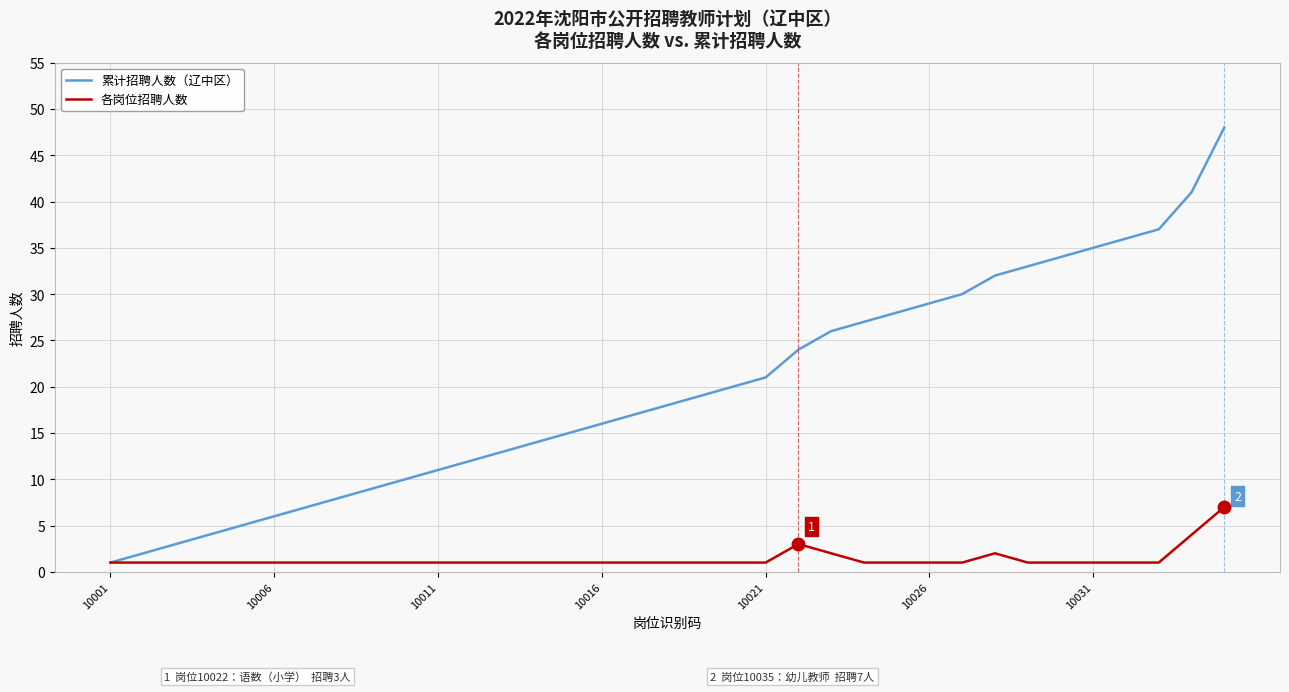

Count the 各岗位招聘人数 values in the range 1 to 2.

32